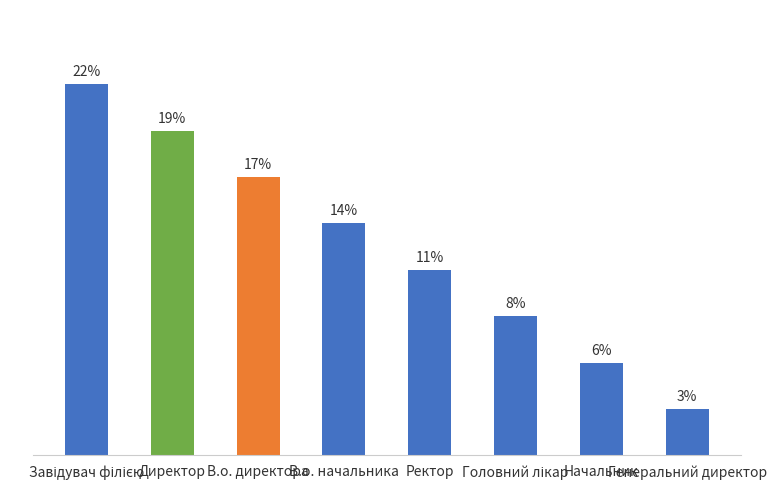

Are the bars horizontal?

No